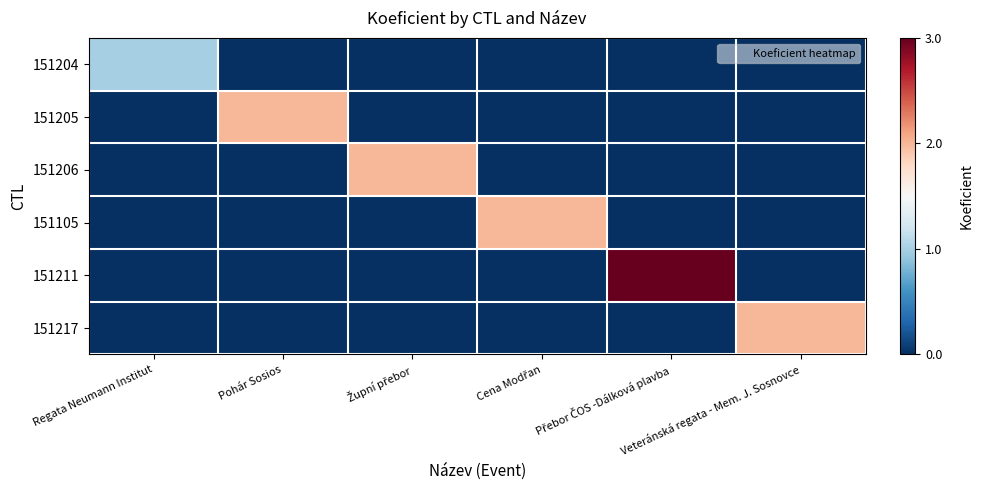

Which series has the largest total across all categories?

151211